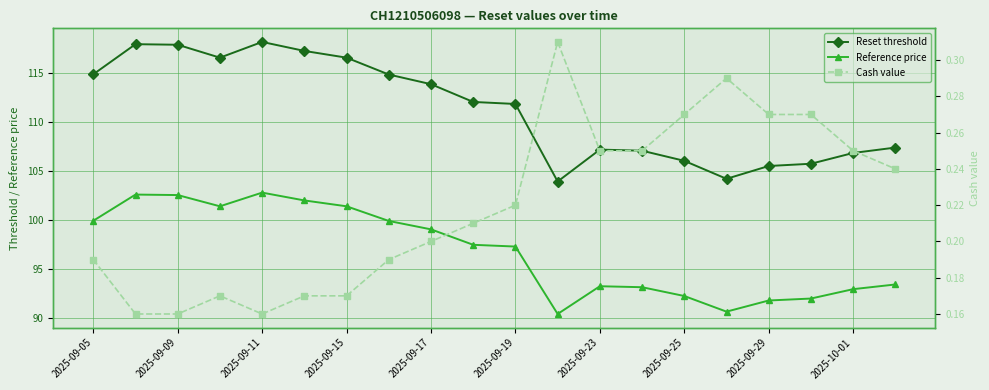

What are all the series names shown in the legend?

Reset threshold, Reference price, Cash value